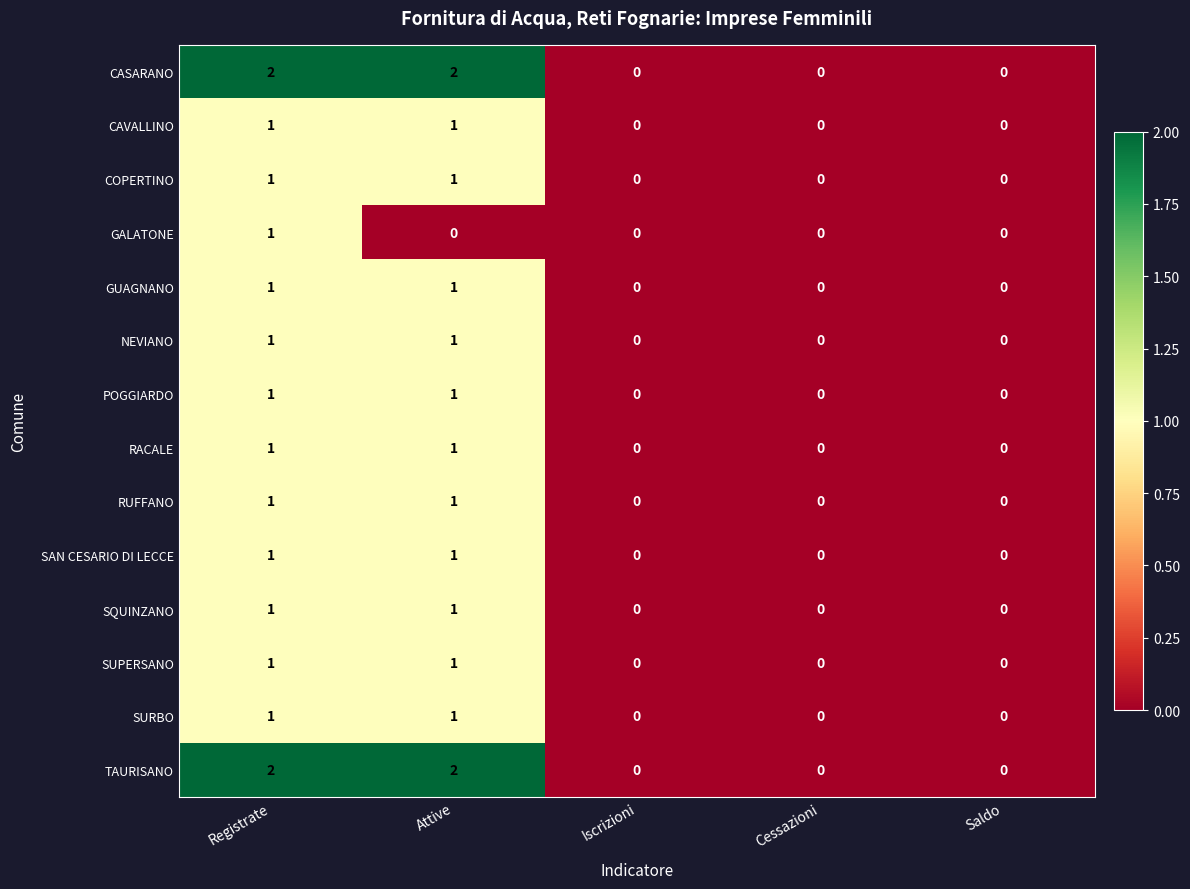

How many series are shown in this chart?

14